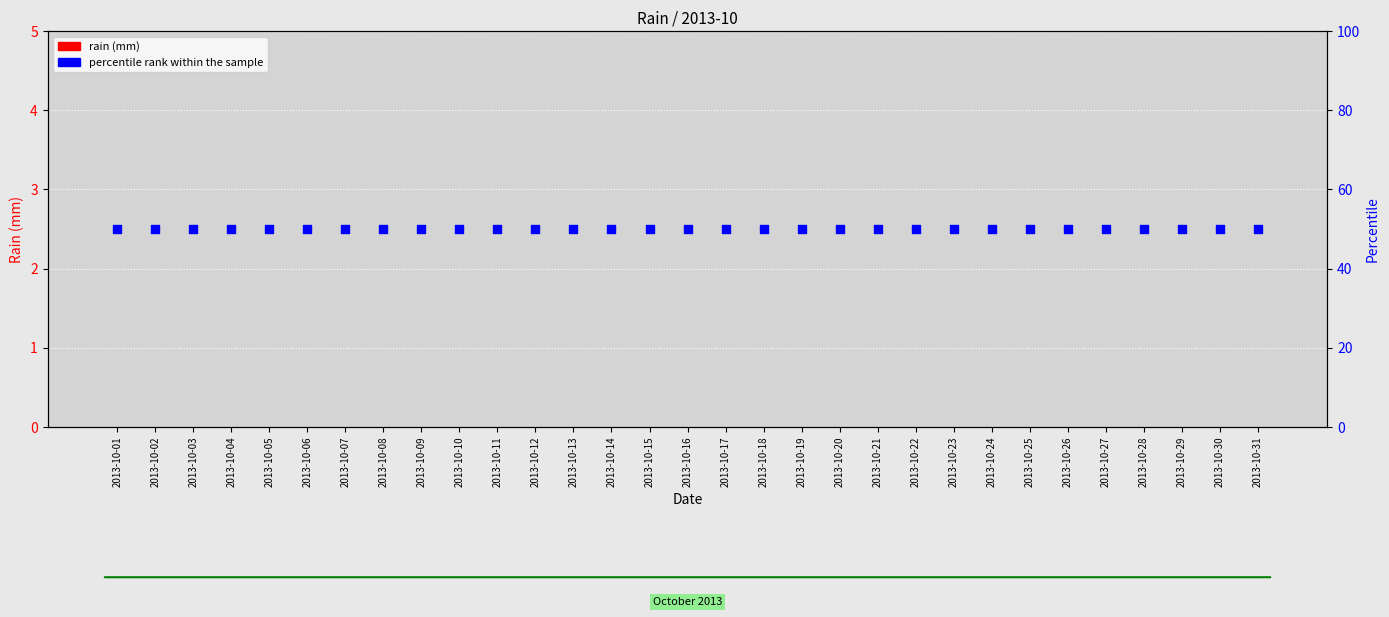

What is the total value across all series at 2013-10-12?

50